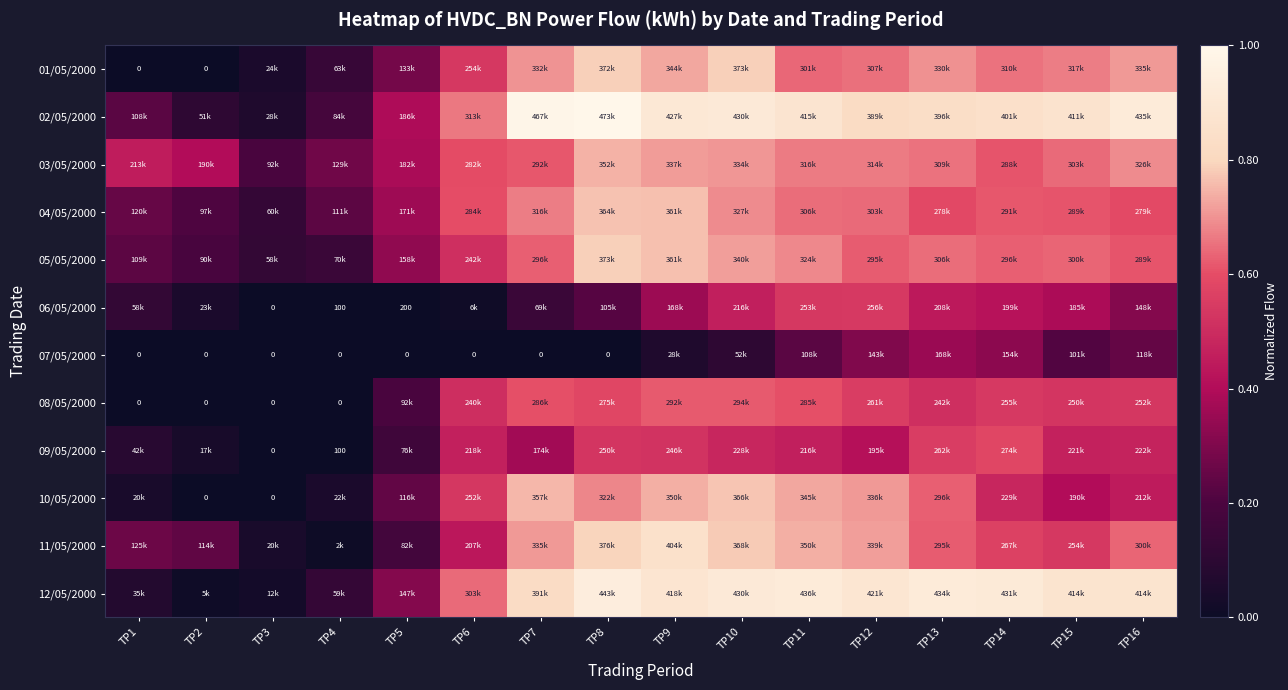

How many series are shown in this chart?

12